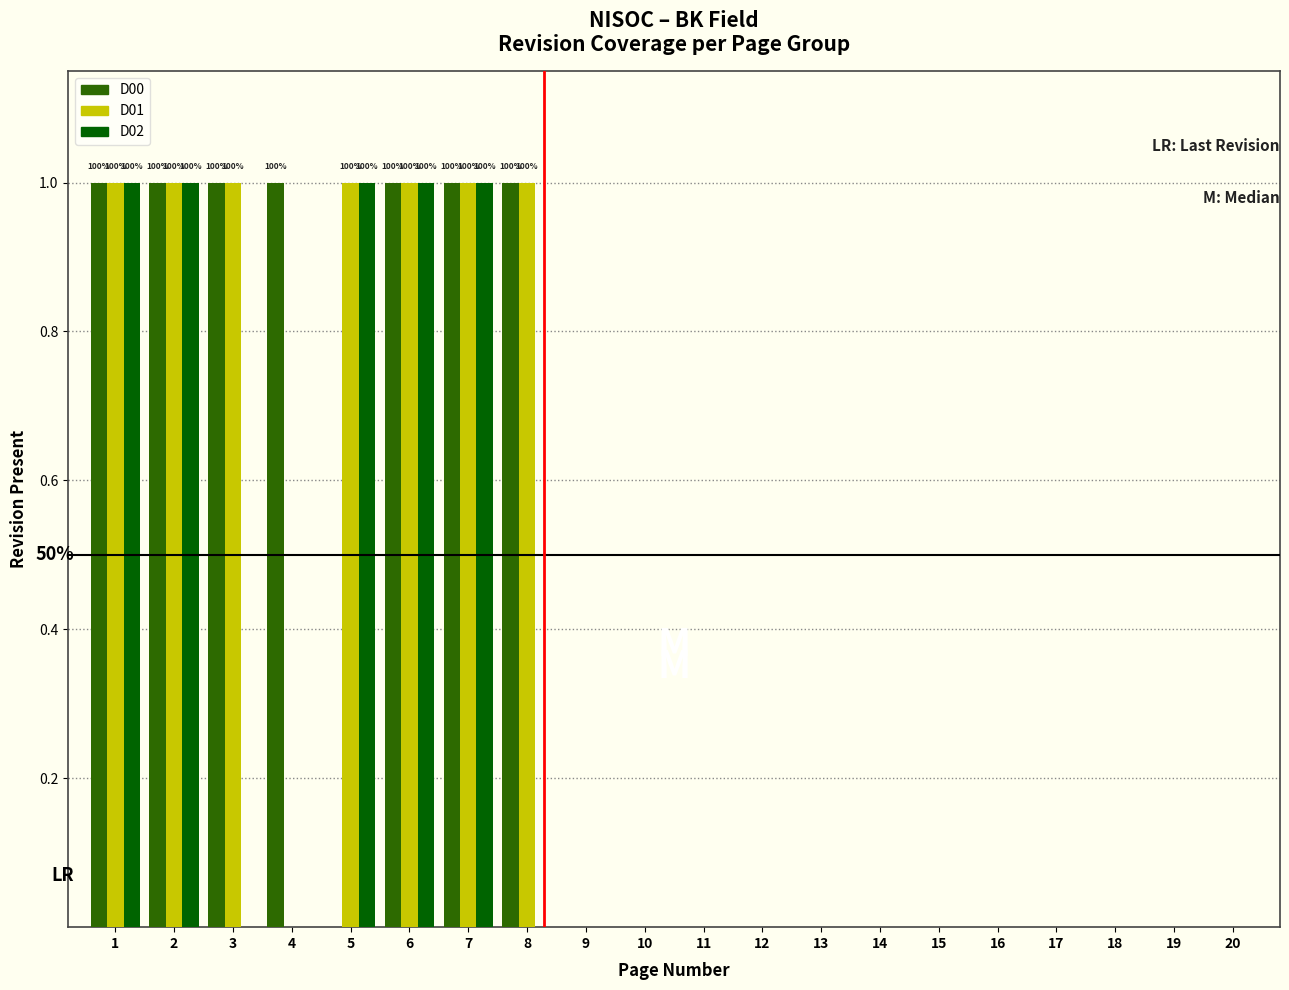

What is the sum of all D02 values?

5